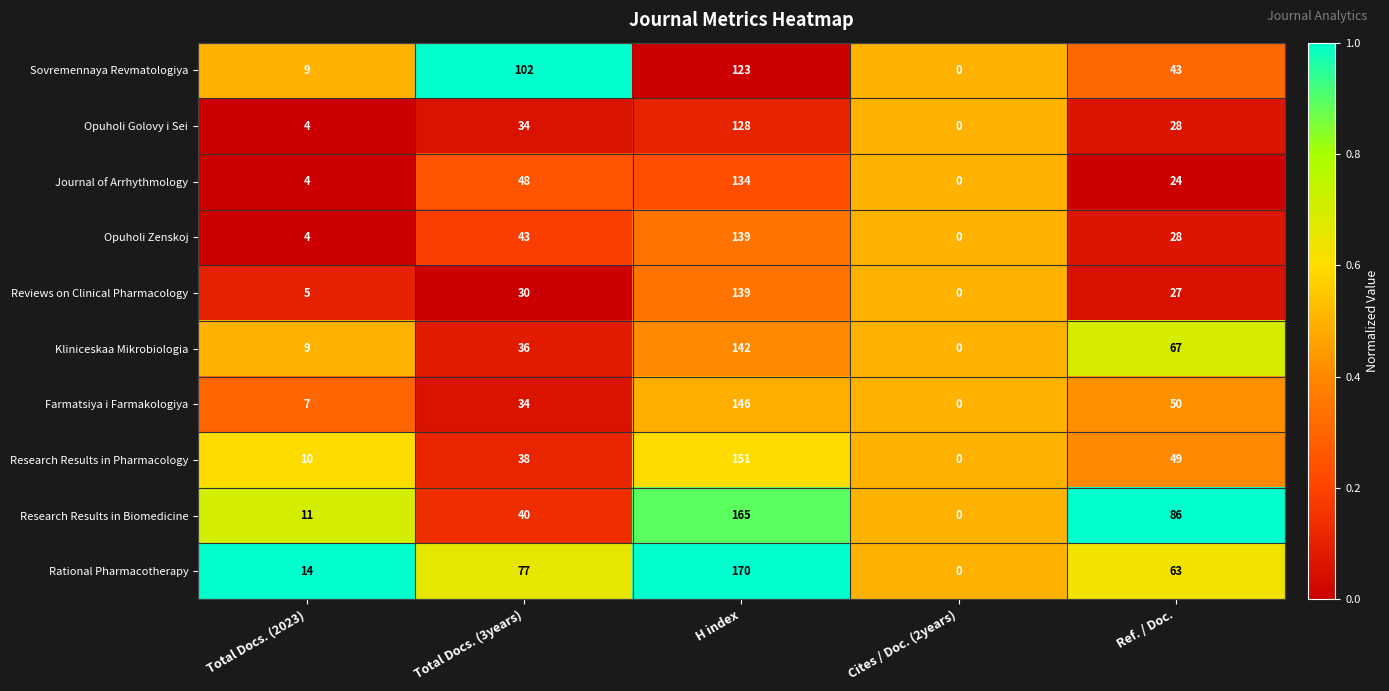

List the labels in order of Opuholi Golovy i Sei value, smallest first.

Cites / Doc. (2years), Total Docs. (2023), Ref. / Doc., Total Docs. (3years), H index